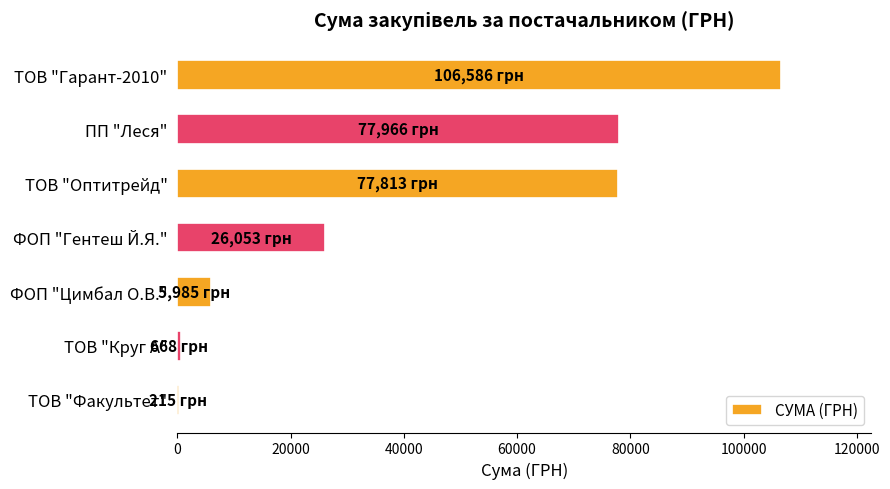

True or false: the data shows 77966.5 at ПП "Леся".

True